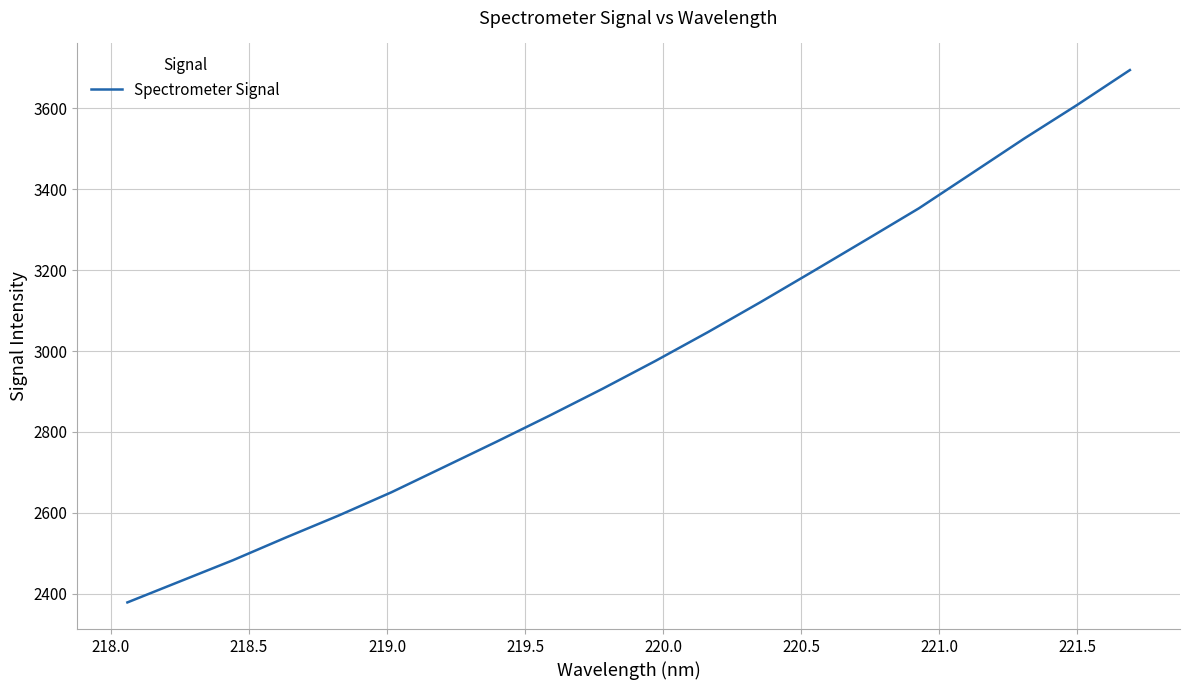

What is the sum of all values?

59548.2